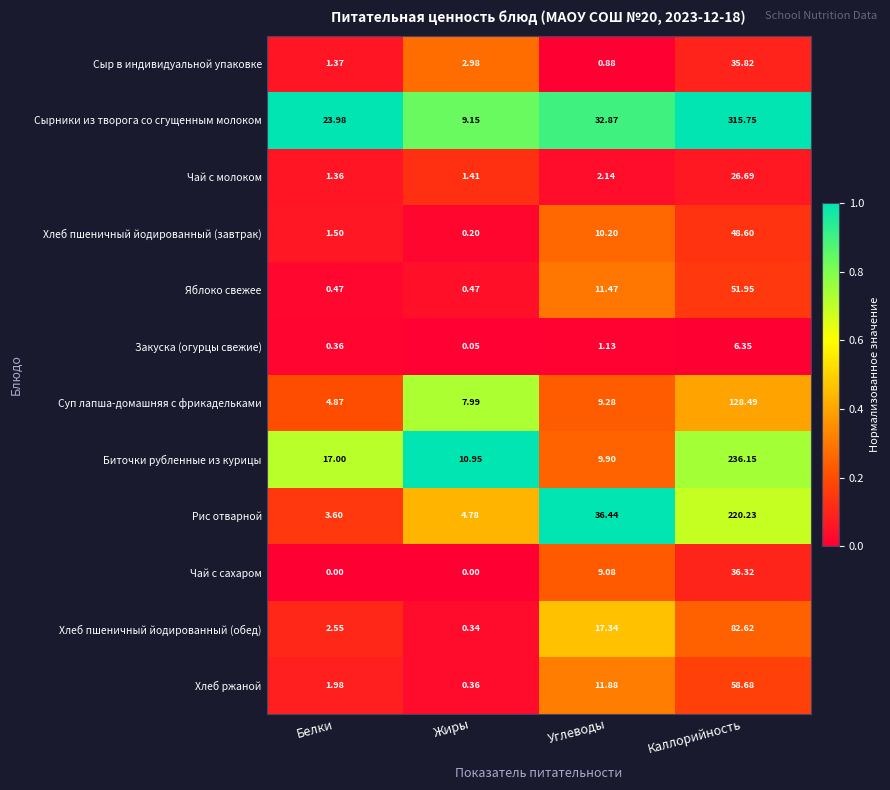

How many categories are shown in the chart?

4